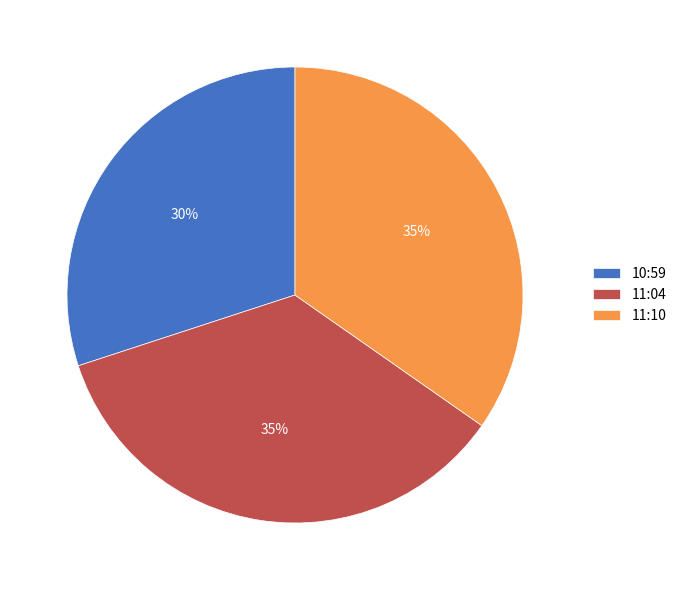

How many segments does this pie chart have?

3